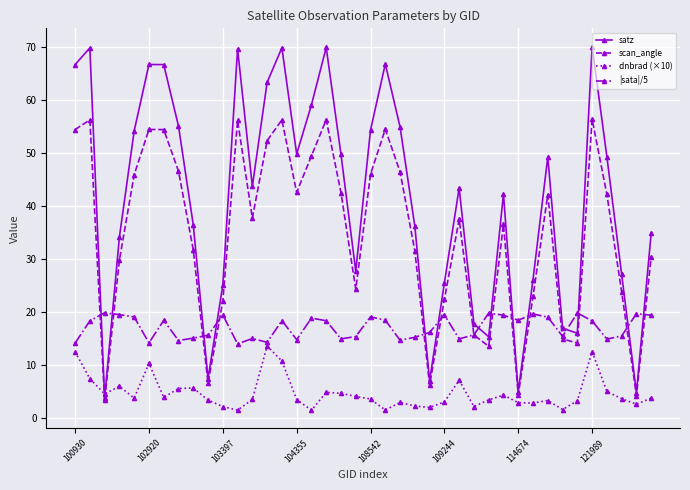

Which series has the widest spread of values?

satz